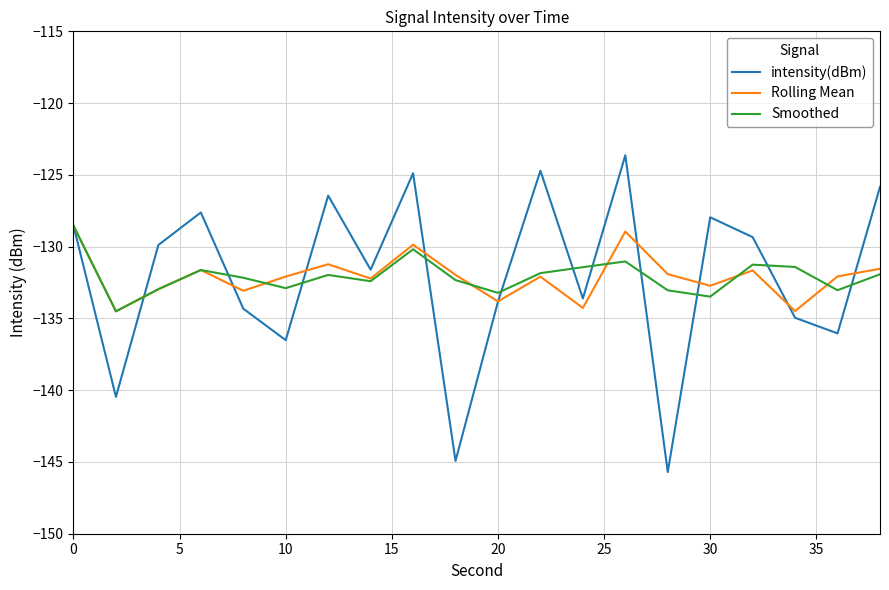

Which series has the widest spread of values?

intensity(dBm)